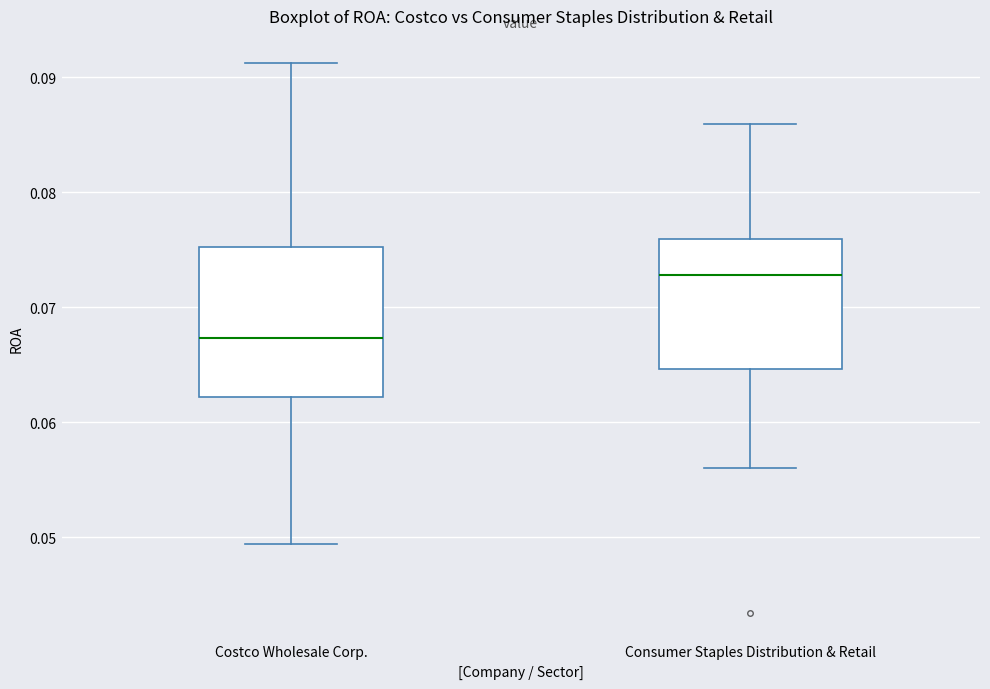

Reading left to right, transcribe this box plot: for each box, give where its median line is, the range the box spans, and where its two whiskers end, as read against the y-axis. The values are not printed on the chart, so give them approximately, as read against the axis.

Costco Wholesale Corp.: median 0.067, box 0.062 to 0.075, whiskers 0.049 to 0.091
Consumer Staples Distribution & Retail: median 0.073, box 0.065 to 0.076, whiskers 0.056 to 0.086